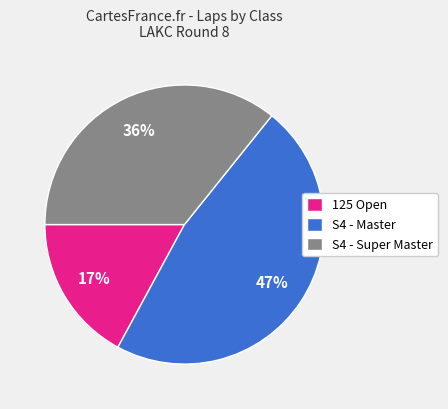

The S4 - Master slice represents 1% of the pie. True or false?

False